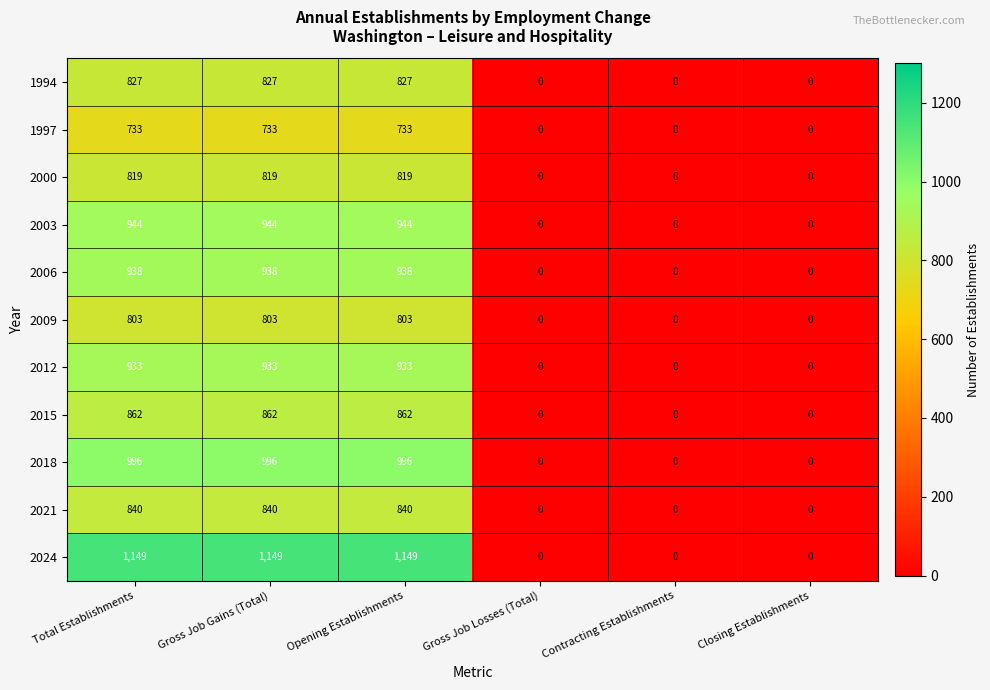

What is the maximum value for 2003?

944